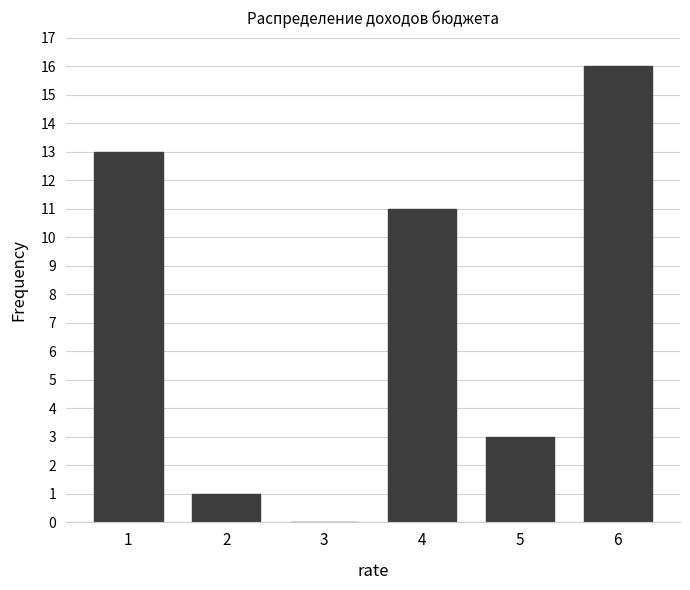

Reading left to right, list all the values displayed in this chart.

1=13	2=1	3=0	4=11	5=3	6=16